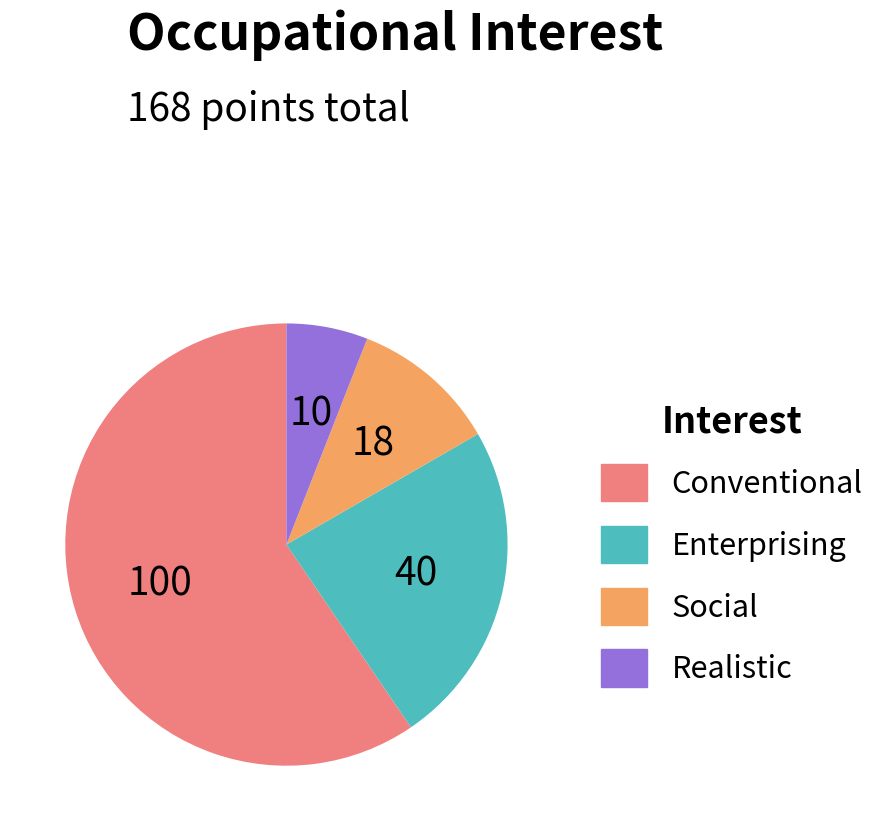

Does Realistic represent more than half of the total?

No